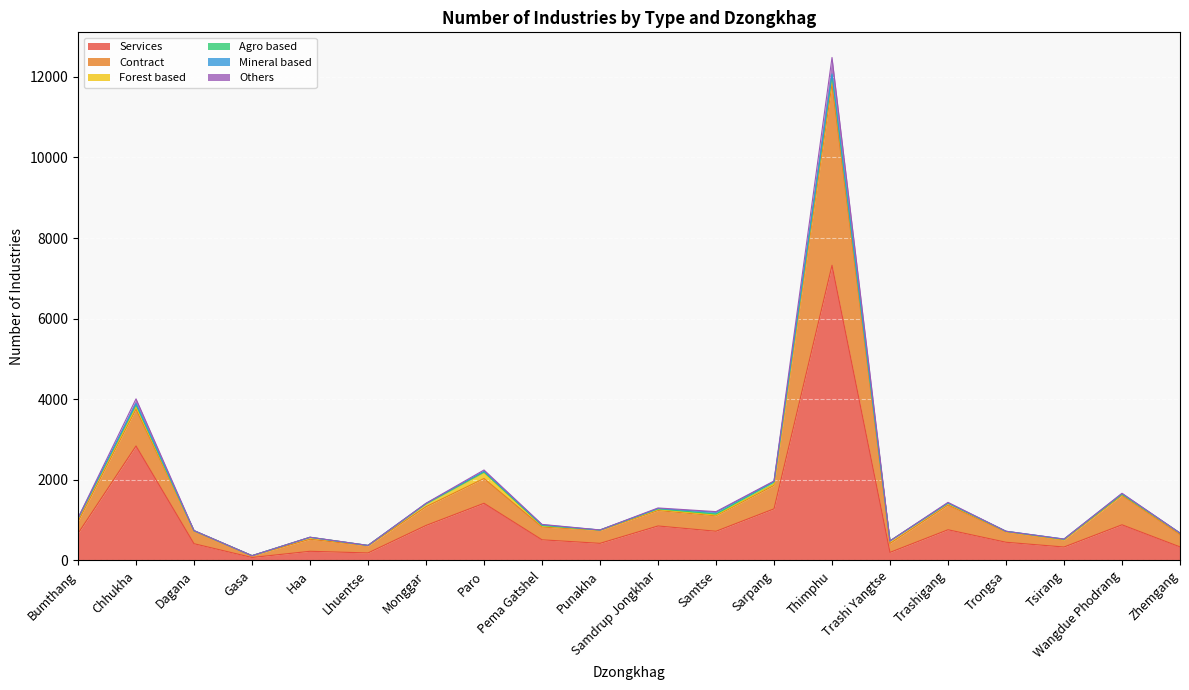

The value of Services at Samtse is 364. True or false?

False